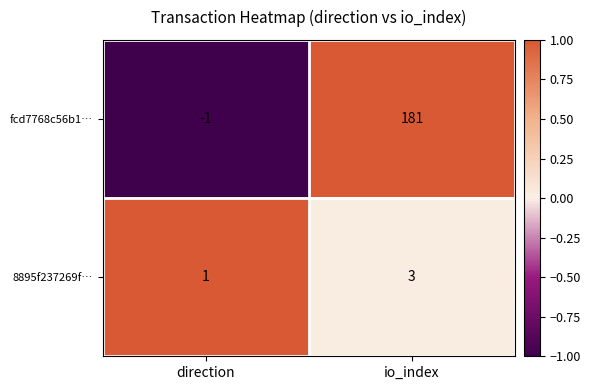

List the series in order of their overall mean, highest first.

fcd7768c56b1…, 8895f237269f…